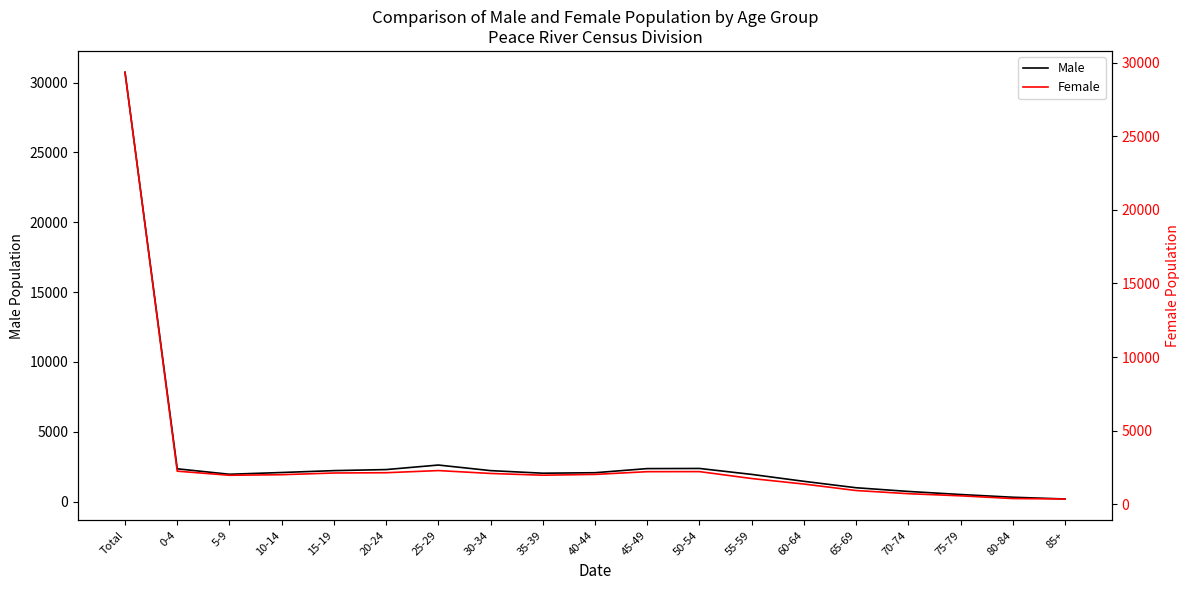

At which category does Female reach its first local valley?

5-9